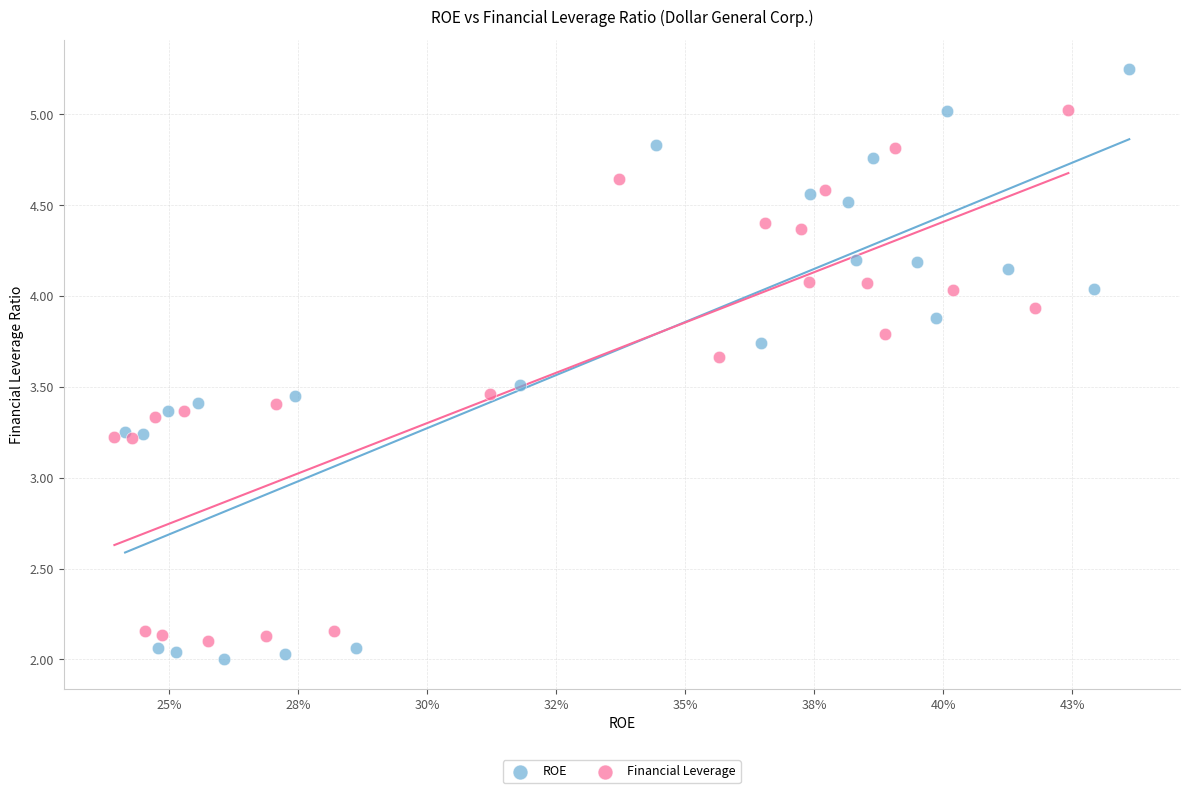

What are all the series names shown in the legend?

ROE, Financial Leverage